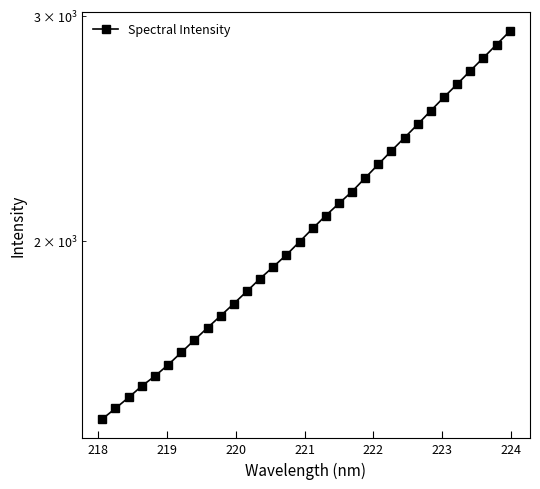

What is the smallest value displayed?

1452.5